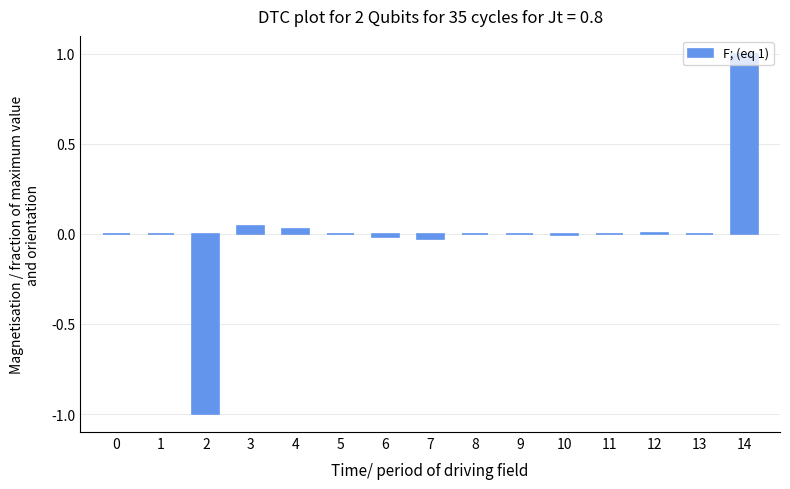

Count the number of data series in this chart.

1